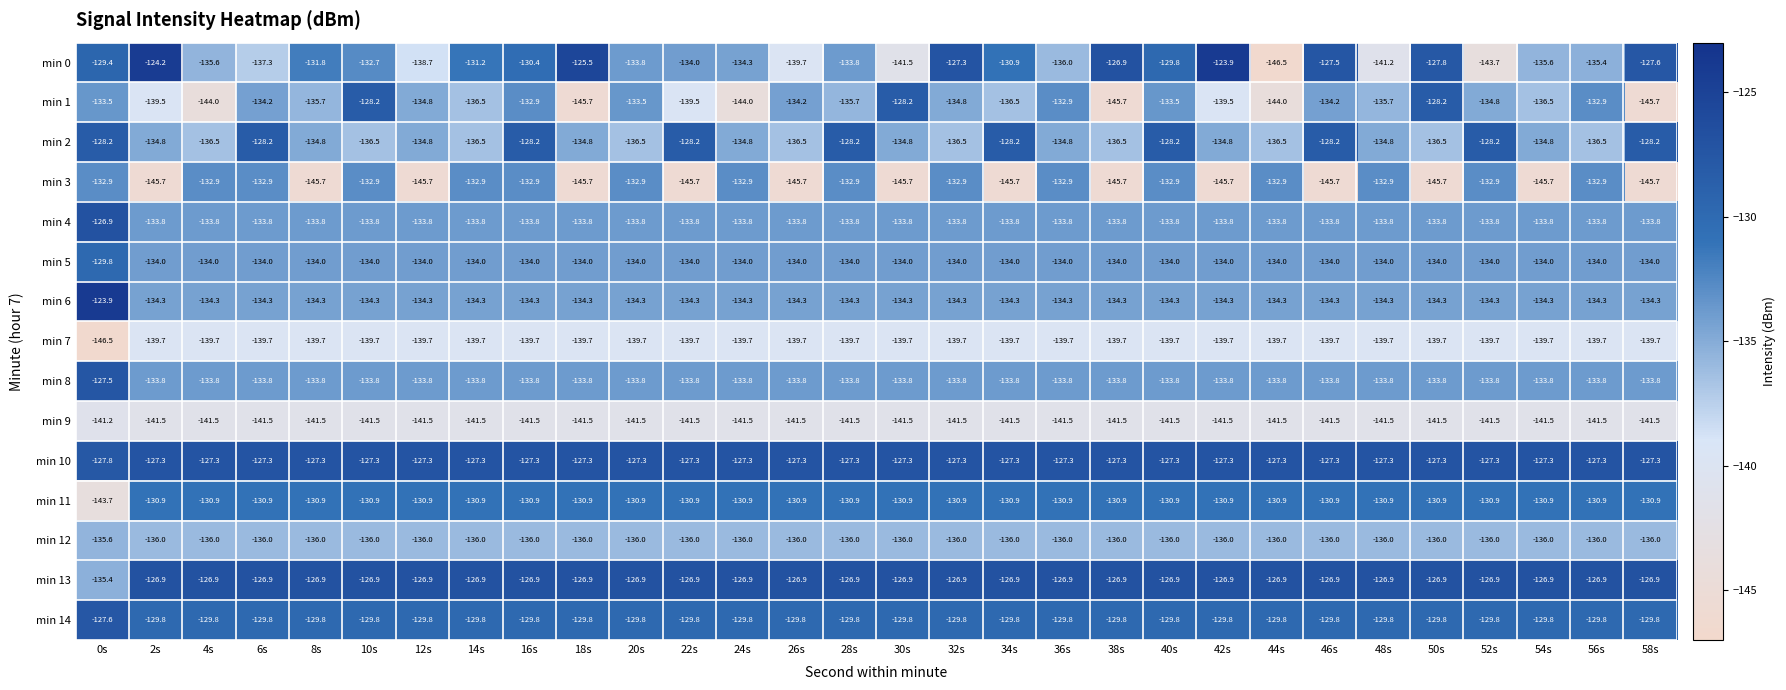

True or false: min 5 has a value of -92.0 at 36s.

False